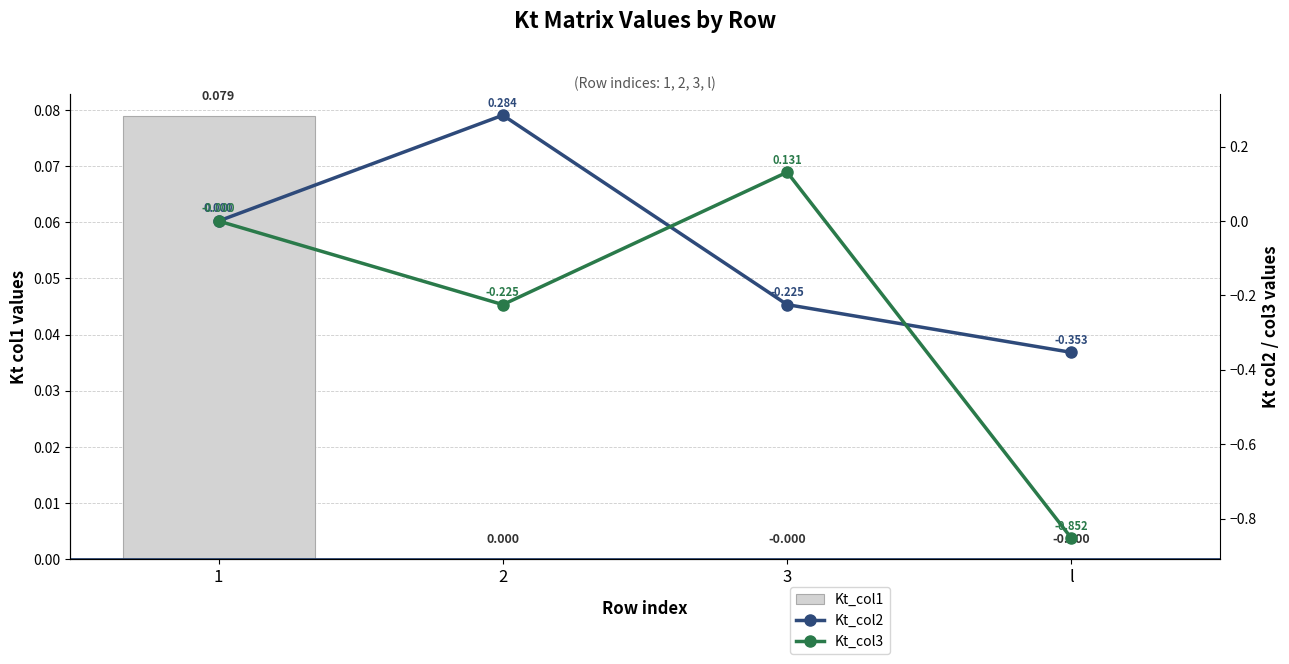

Reading left to right, transcribe all the data shown in this chart.

Kt_col1: 0.1	0.0	-0.0	-0.0
Kt_col2: 0.0	0.3	-0.2	-0.4
Kt_col3: -0.0	-0.2	0.1	-0.9